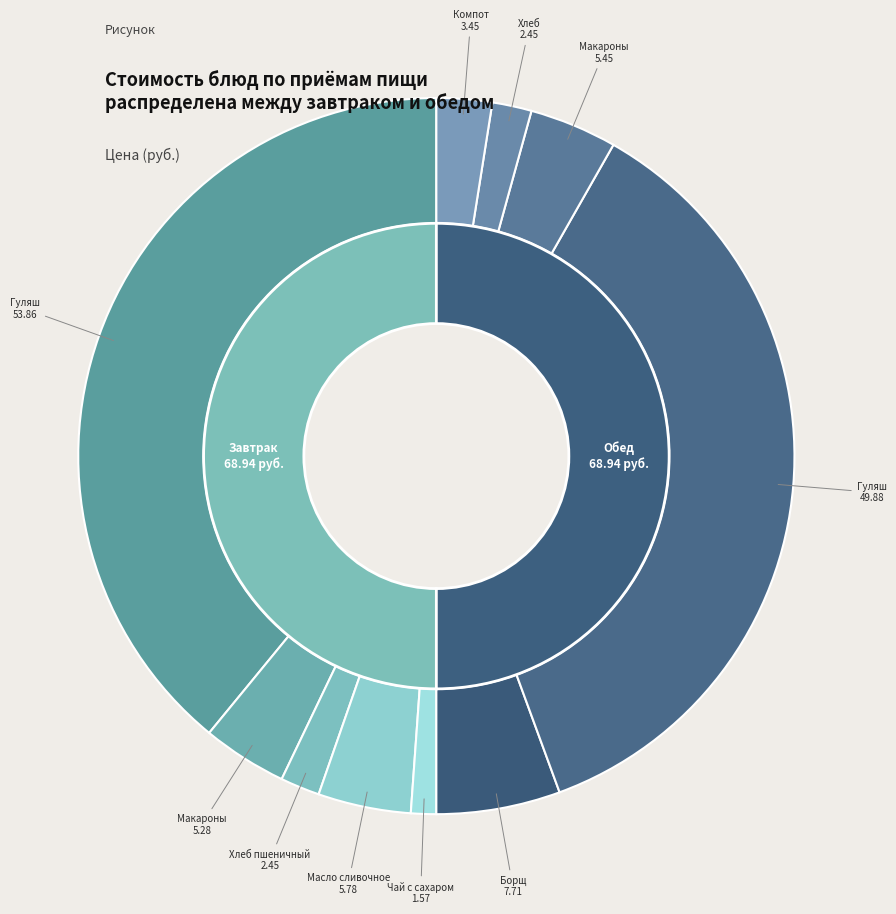

To the nearest percent, what is the difference between the largest and smallest slice percentages?

38%